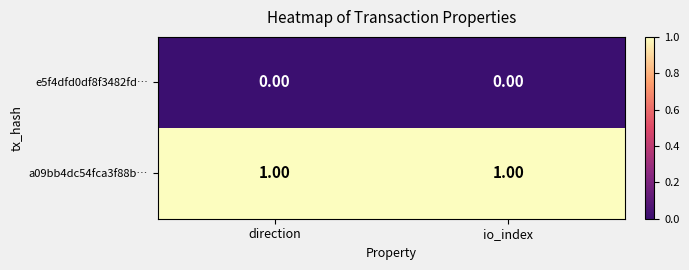

List the series in order of their peak value, highest first.

a09bb4dc54fca3f88b…, e5f4dfd0df8f3482fd…